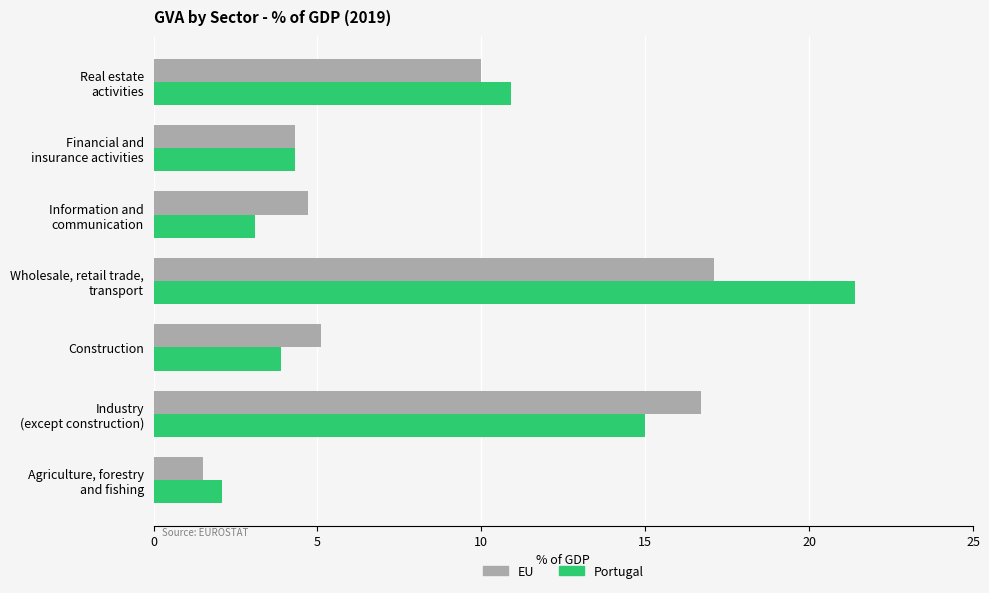

True or false: Portugal has a value of 1.1 at Construction.

False